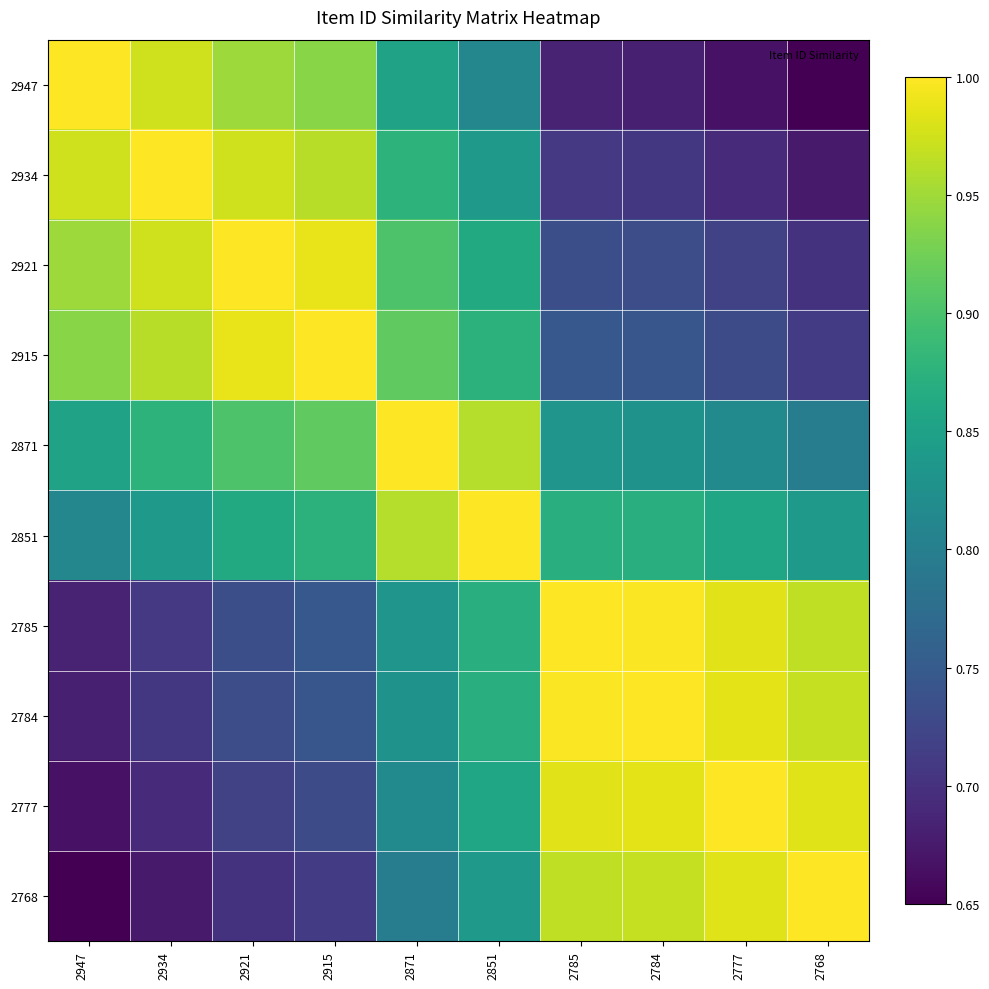

How many distinct data groups are displayed?

10